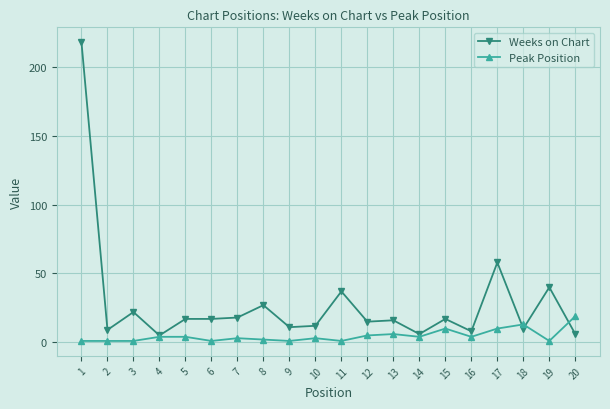

Reading left to right, transcribe all the data shown in this chart.

Weeks on Chart: 218	9	22	5	17	17	18	27	11	12	37	15	16	6	17	8	58	10	40	6
Peak Position: 1	1	1	4	4	1	3	2	1	3	1	5	6	4	10	4	10	13	1	19